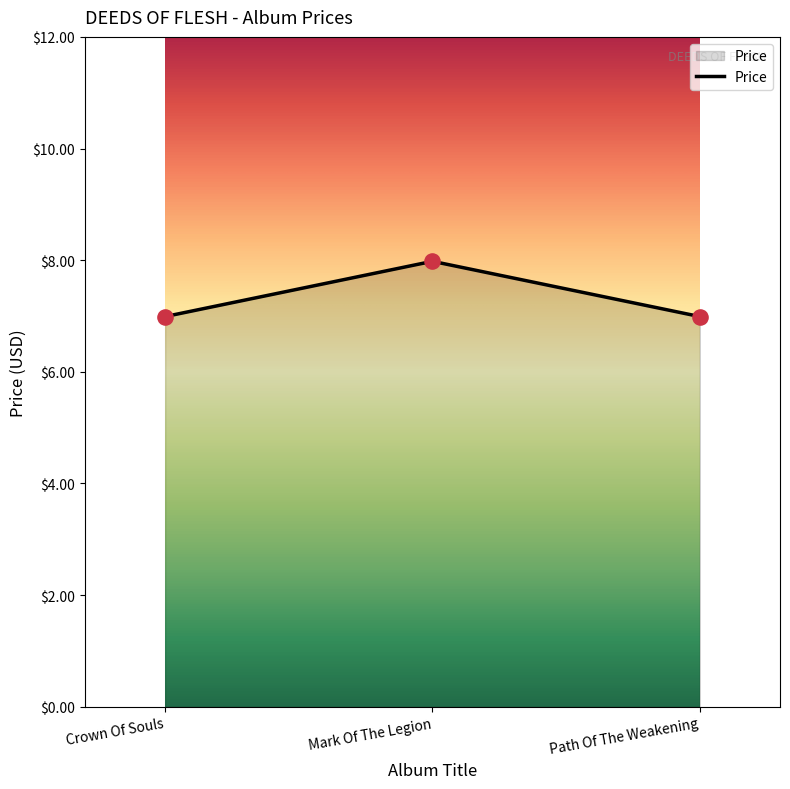

What is the ratio of the value at Path Of The Weakening to the value at Crown Of Souls?

1.0